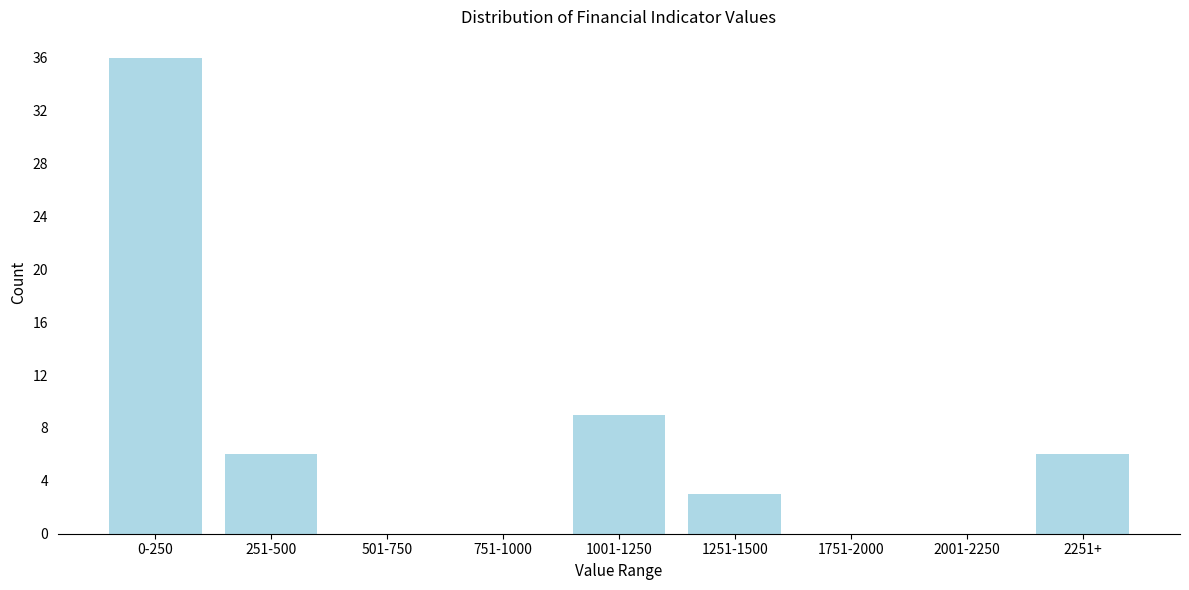

Reading right to left, what are all the values shown in this chart?

2251+=6	2001-2250=0	1751-2000=0	1251-1500=3	1001-1250=9	751-1000=0	501-750=0	251-500=6	0-250=36